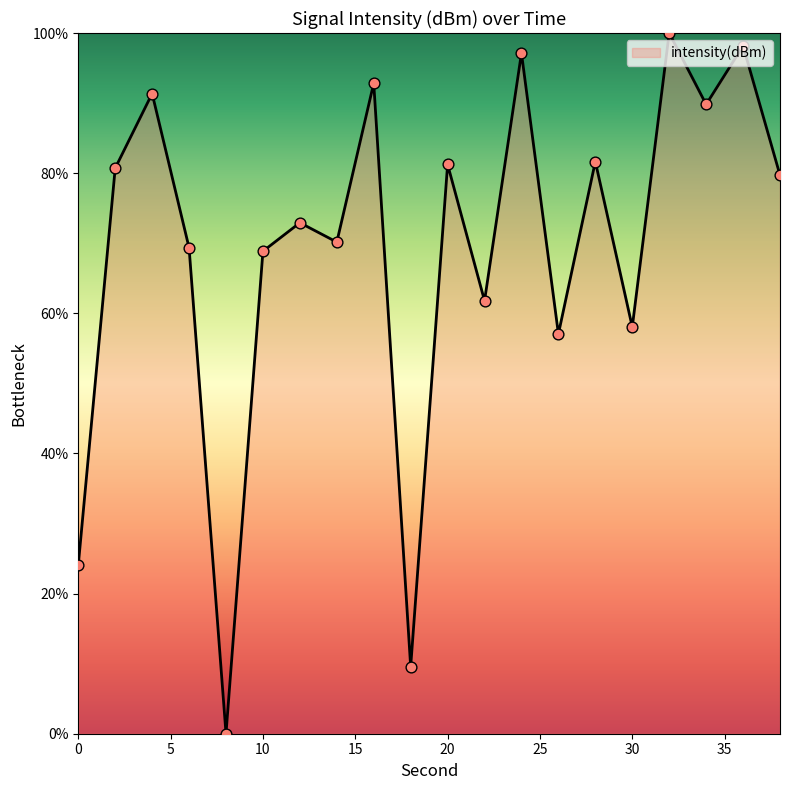

What is the difference between the maximum and minimum values?

100.0